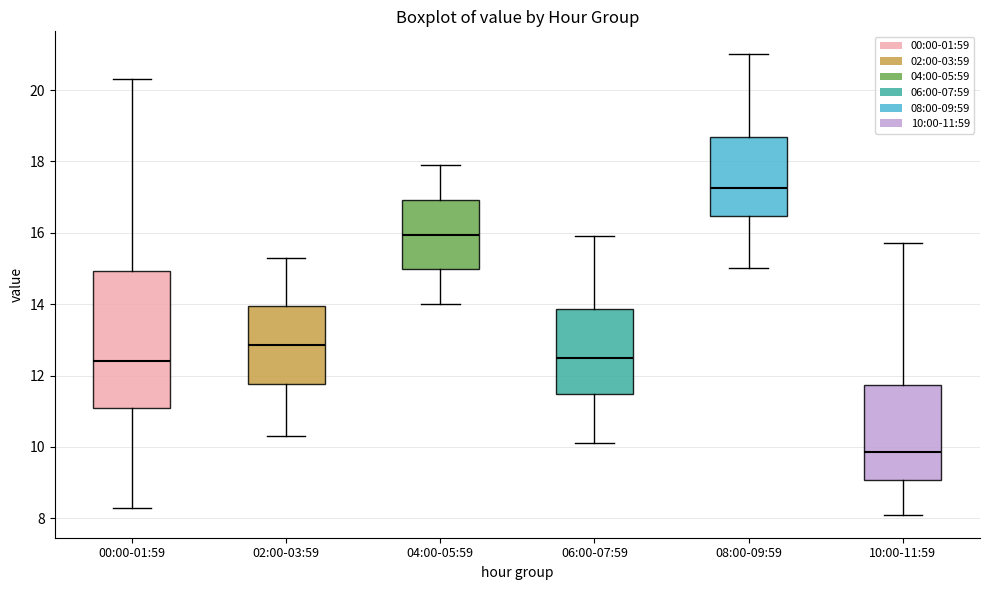

Reading left to right, transcribe this box plot: for each box, give where its median line is, the range the box spans, and where its two whiskers end, as read against the y-axis. The values are not printed on the chart, so give them approximately, as read against the axis.

00:00-01:59: median 12.4, box 11.2 to 15.0, whiskers 8.4 to 20.4
02:00-03:59: median 12.8, box 11.8 to 14.0, whiskers 10.4 to 15.4
04:00-05:59: median 16.0, box 15.0 to 17.0, whiskers 14.0 to 18.0
06:00-07:59: median 12.6, box 11.4 to 13.8, whiskers 10.2 to 16.0
08:00-09:59: median 17.2, box 16.4 to 18.6, whiskers 15.0 to 21.0
10:00-11:59: median 9.8, box 9.0 to 11.8, whiskers 8.2 to 15.8